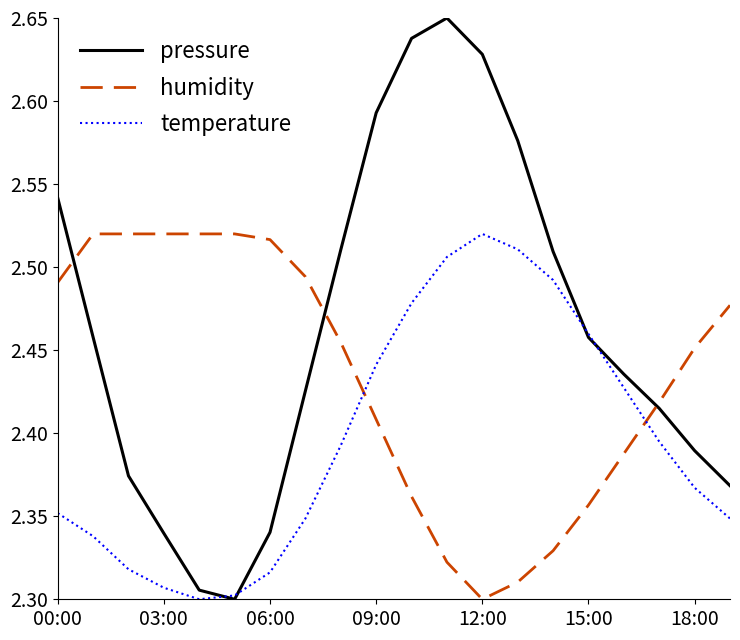

Which series has the largest total across all categories?

pressure